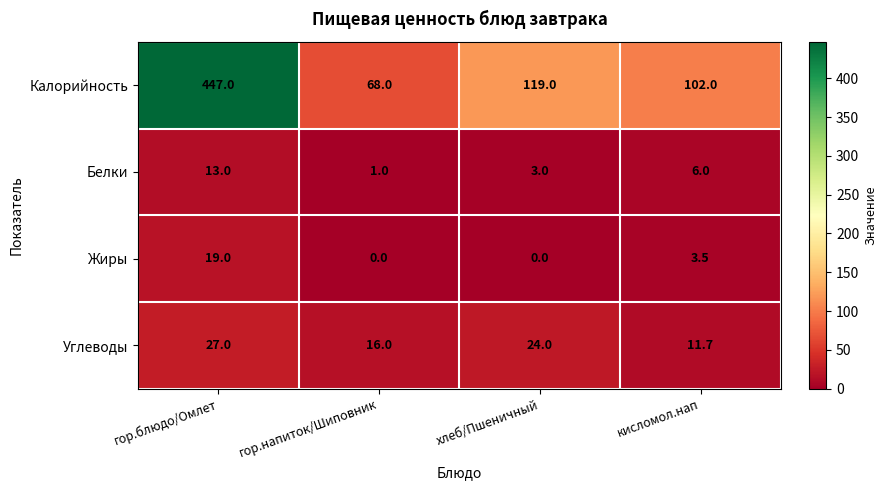

What is the sum of the Белки values at кисломол.нап and хлеб/Пшеничный?

9.0